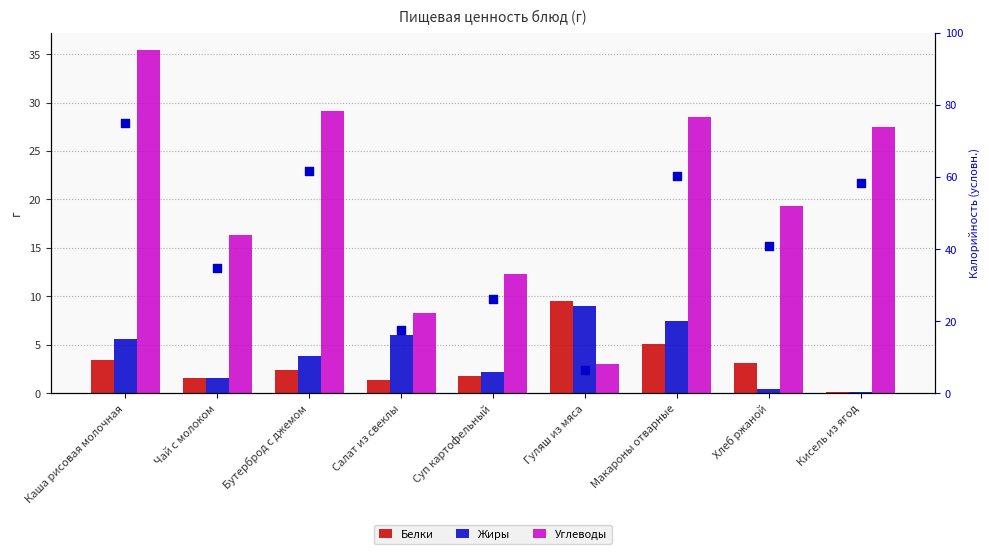

At how many categories does at least one series exceed 11?

8